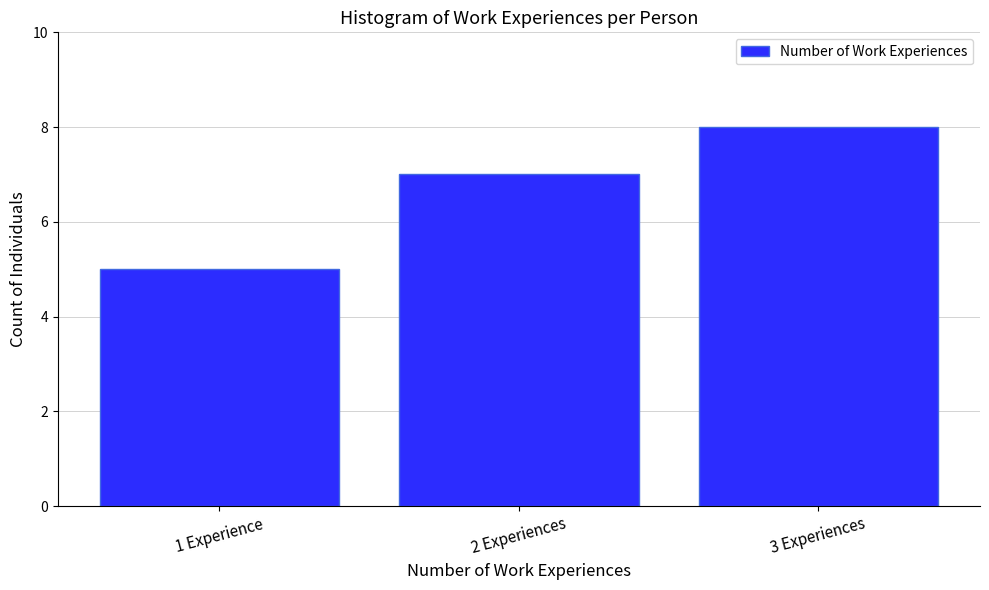

Reading left to right, transcribe all the data shown in this chart.

1 Experience=5	2 Experiences=7	3 Experiences=8